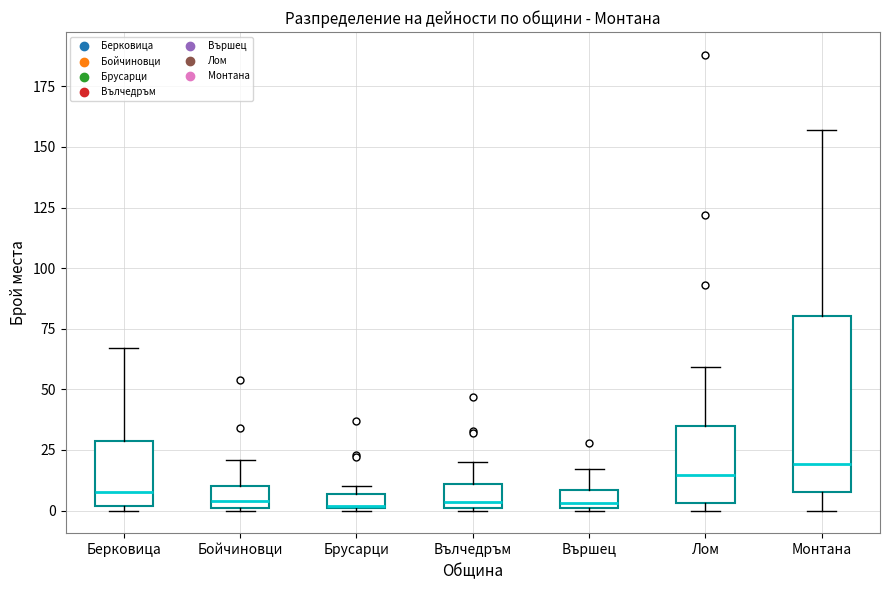

Comparing the boxes themselves (not the whiskers), which one is the tallest?

Монтана